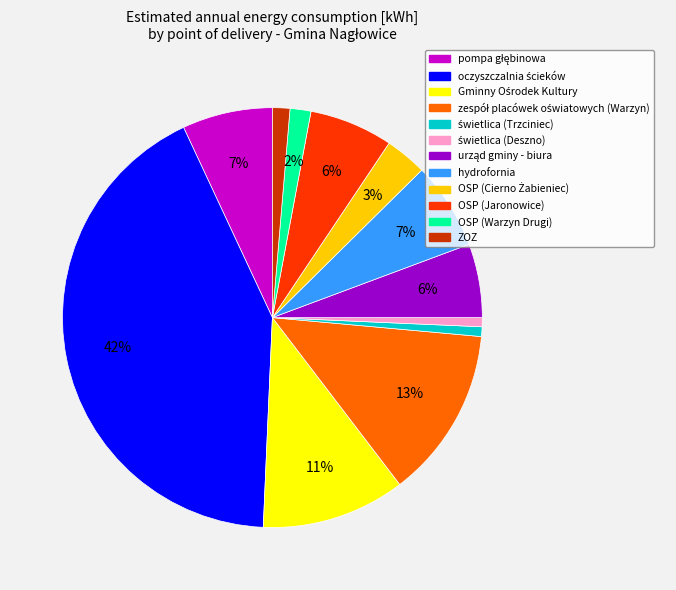

To the nearest percent, what is the average slice percentage?

8%